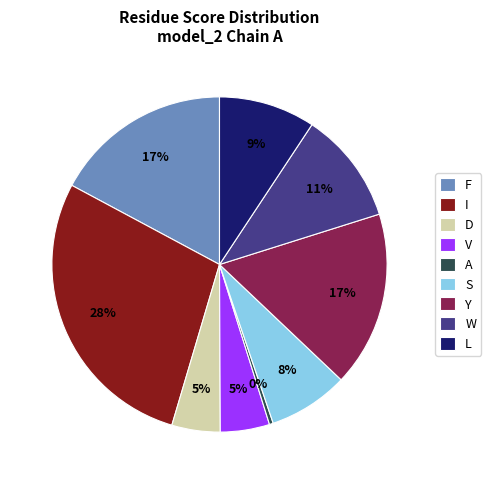

To the nearest percent, what portion does W represent?

11%